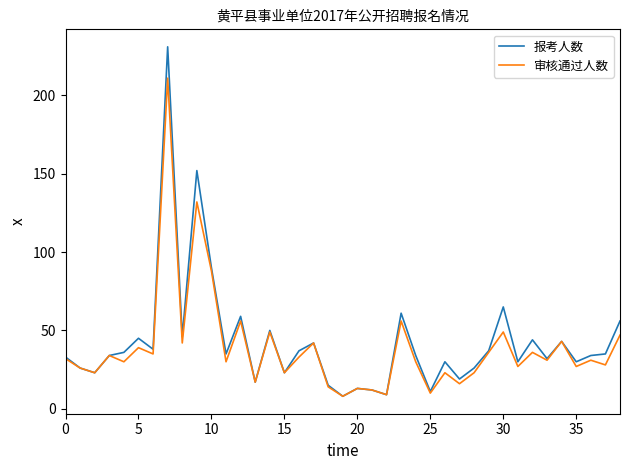

Which series has the widest spread of values?

报考人数